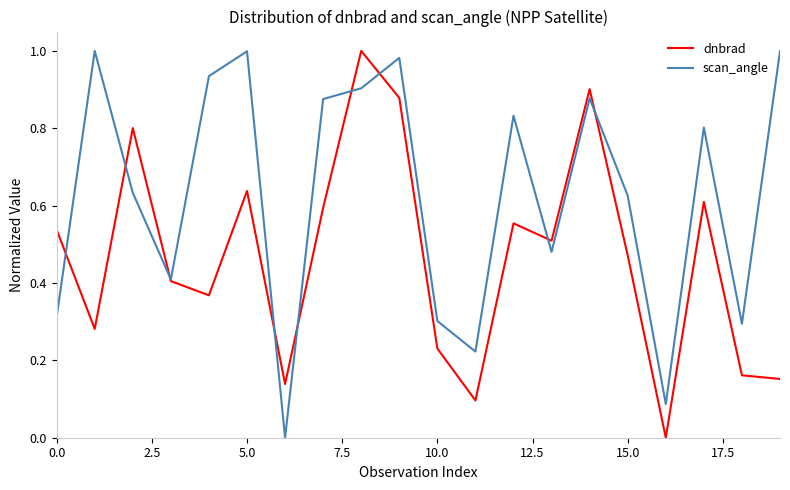

How many lines are shown in the chart?

2